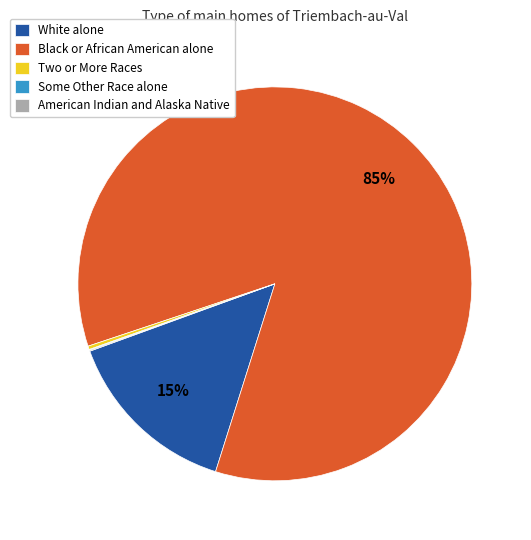

What percentage is the White alone slice, to the nearest percent?

15%